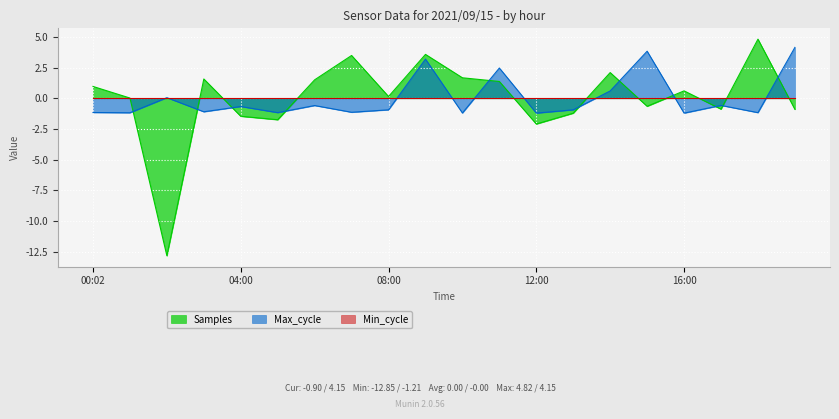

Where is Samples nearest to the value -4?

12:00